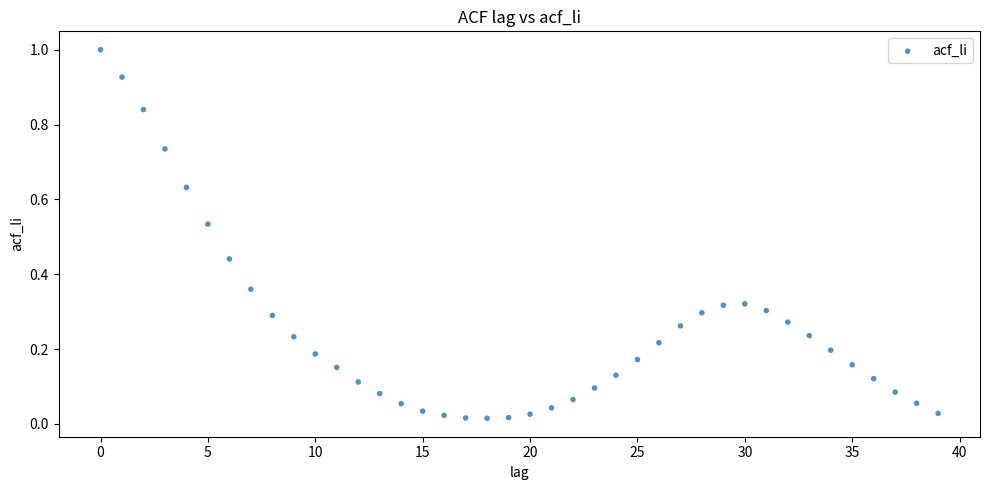

What is the range of Y values (max minus min)?

1.0